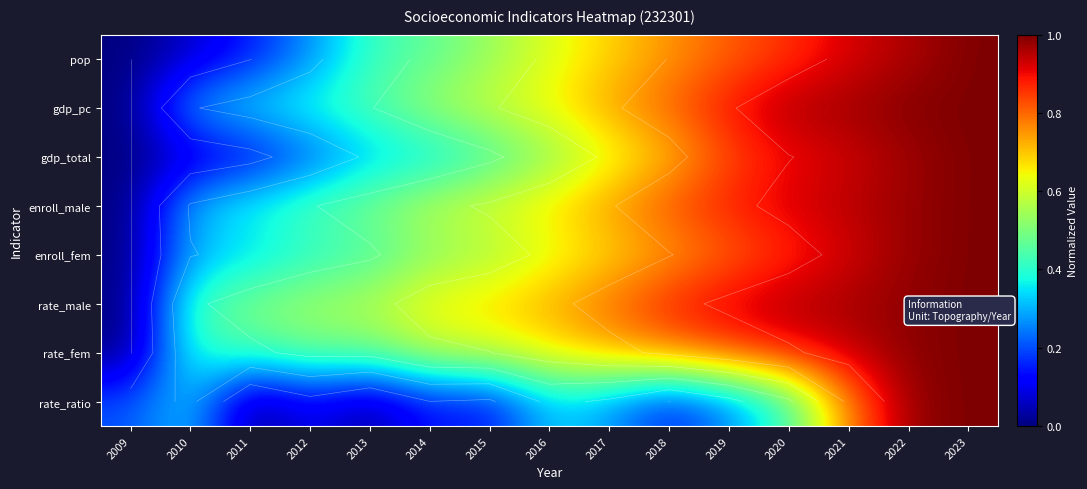

What is the highest value of the rate_ratio series?

1.0